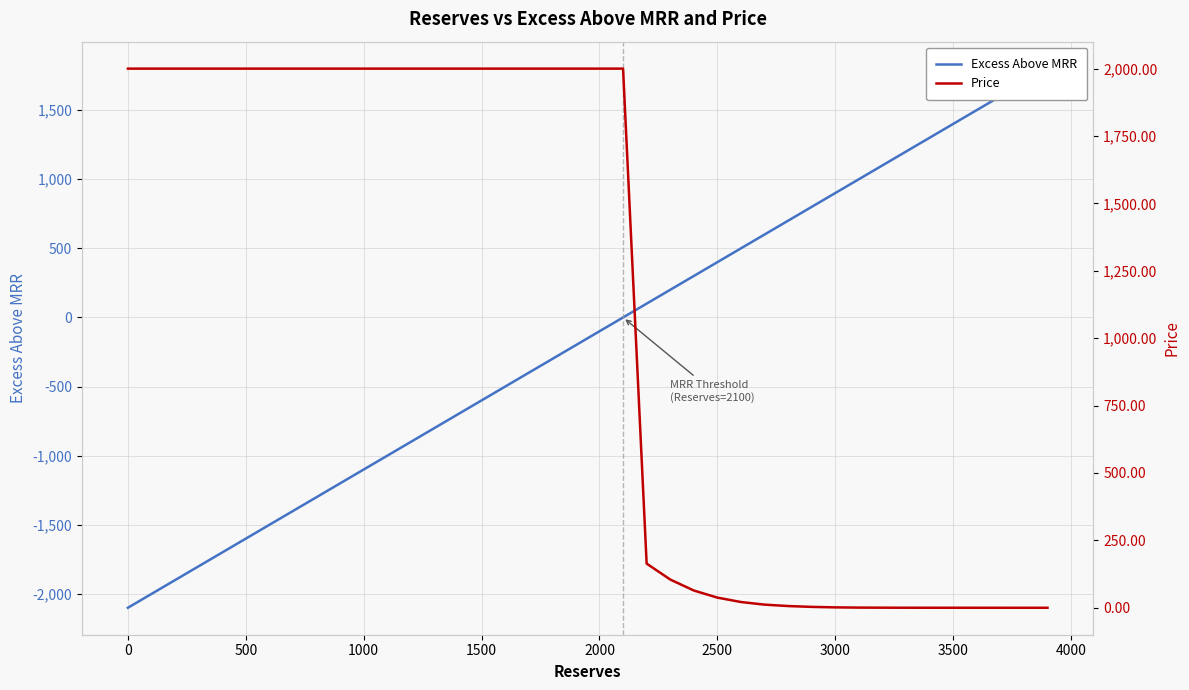

How many data points does each series have?

40